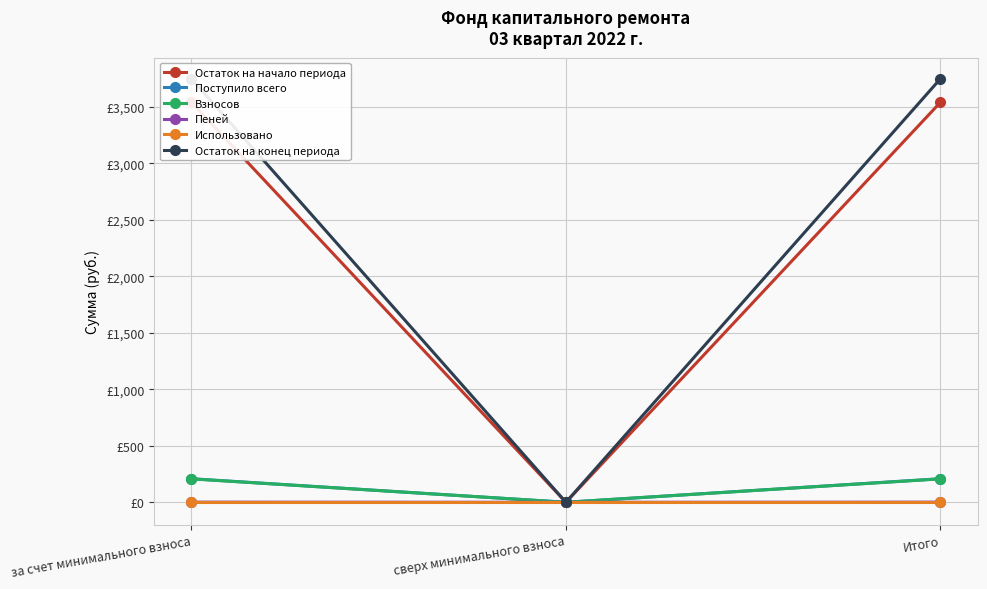

What are all the series names shown in the legend?

Остаток на начало периода, Поступило всего, Взносов, Пеней, Использовано, Остаток на конец периода